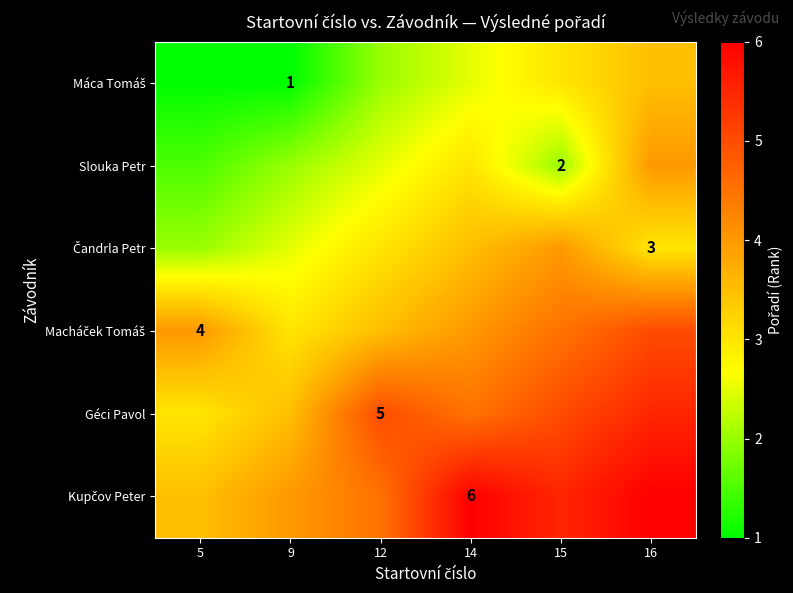

What is the approximate value of Géci Pavol at 5?

3.0